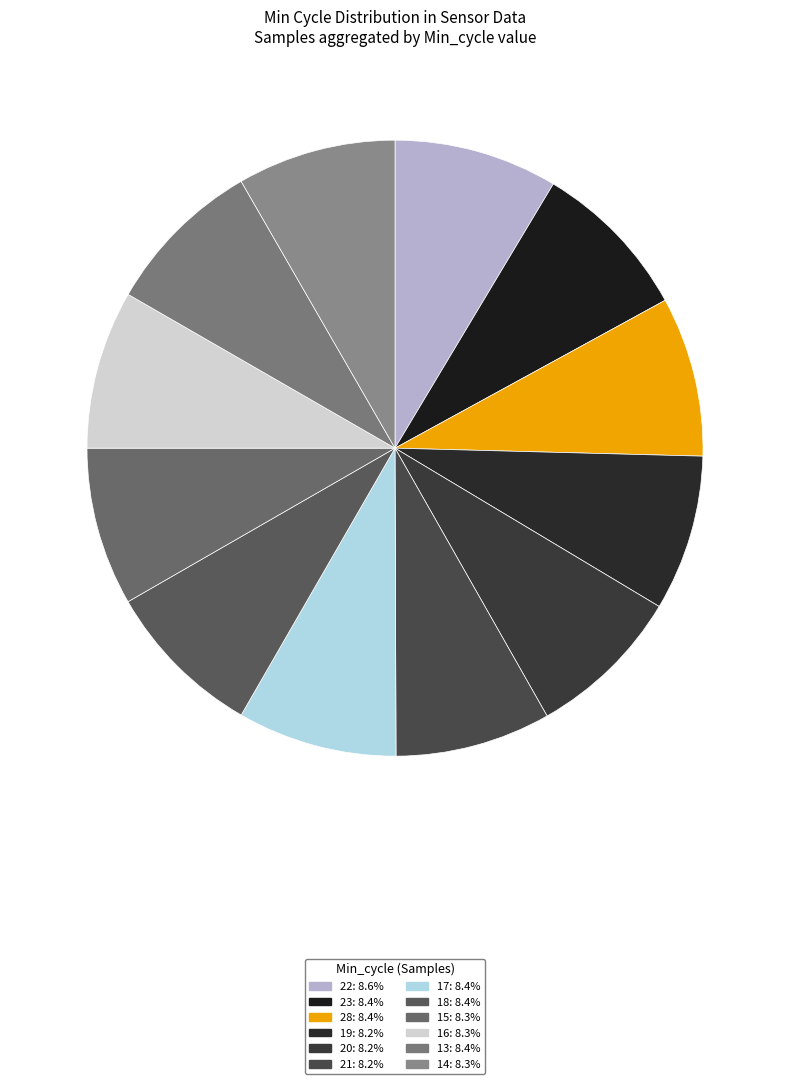

How many segments does this pie chart have?

12